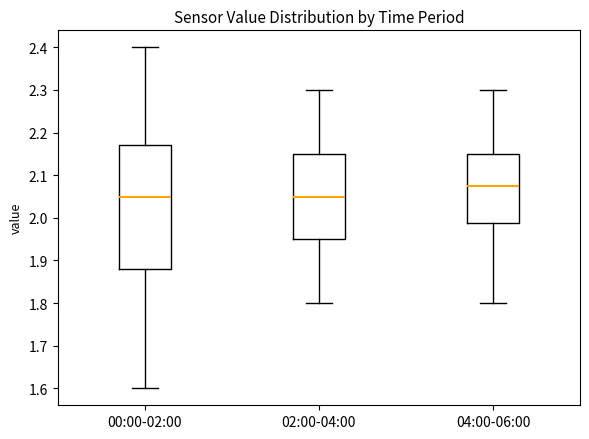

Which box is the tallest, from its lower edge to its upper edge?

00:00-02:00